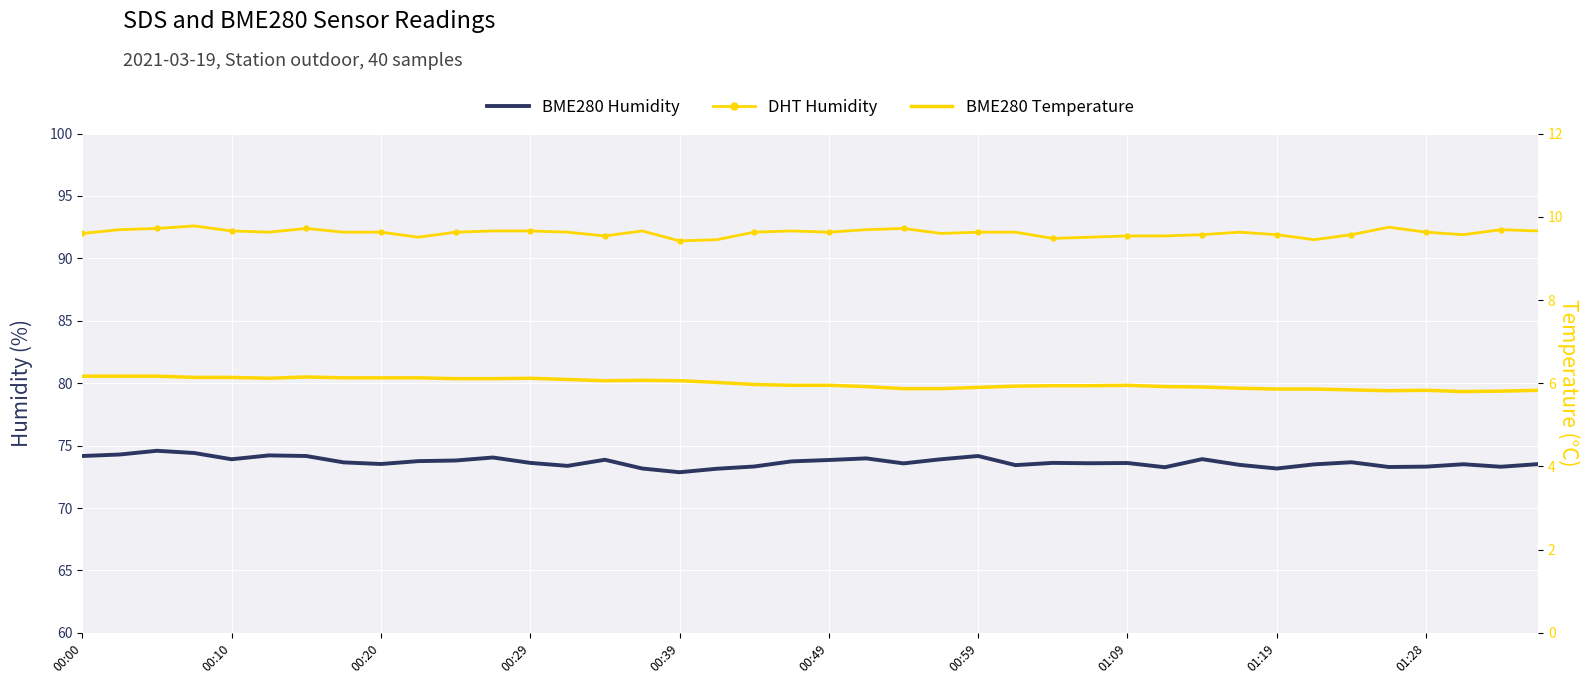

True or false: BME280 Temperature has more than 0 points higher than both neighbors.

True